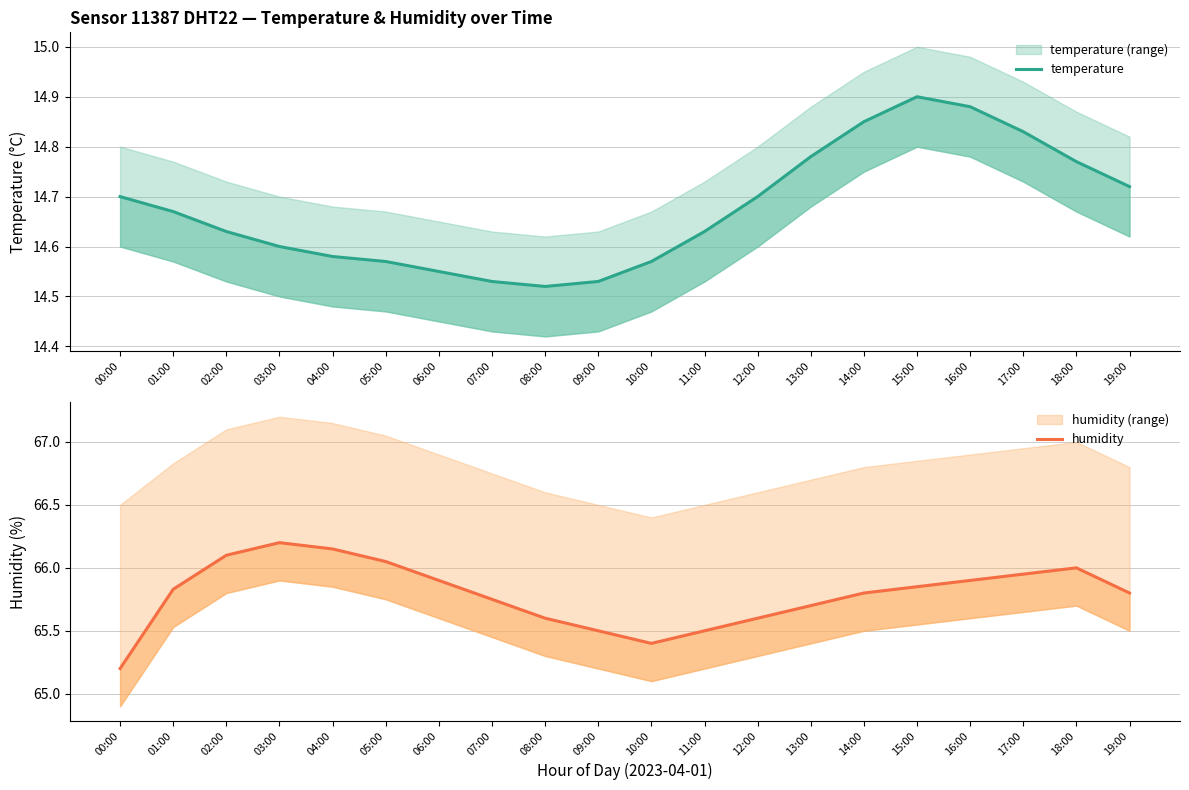

Reading left to right, transcribe all the data shown in this chart.

temperature: 14.7	14.7	14.6	14.6	14.6	14.6	14.6	14.5	14.5	14.5	14.6	14.6	14.7	14.8	14.8	14.9	14.9	14.8	14.8	14.7
humidity: 65.2	65.8	66.1	66.2	66.2	66.0	65.9	65.8	65.6	65.5	65.4	65.5	65.6	65.7	65.8	65.8	65.9	66.0	66.0	65.8